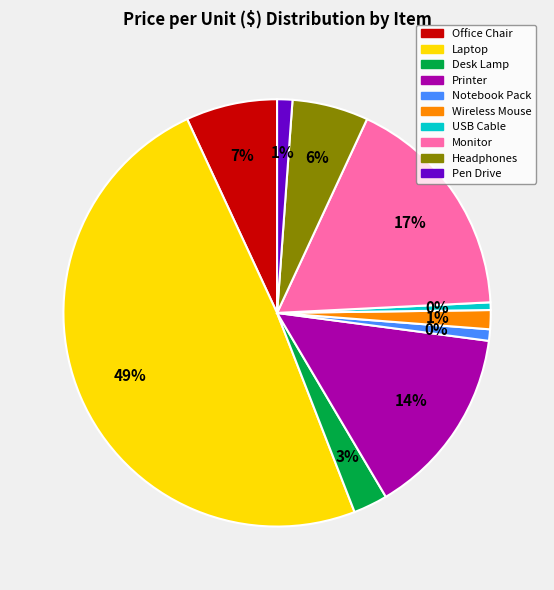

What is the total percentage of Pen Drive and Office Chair?

8.1%